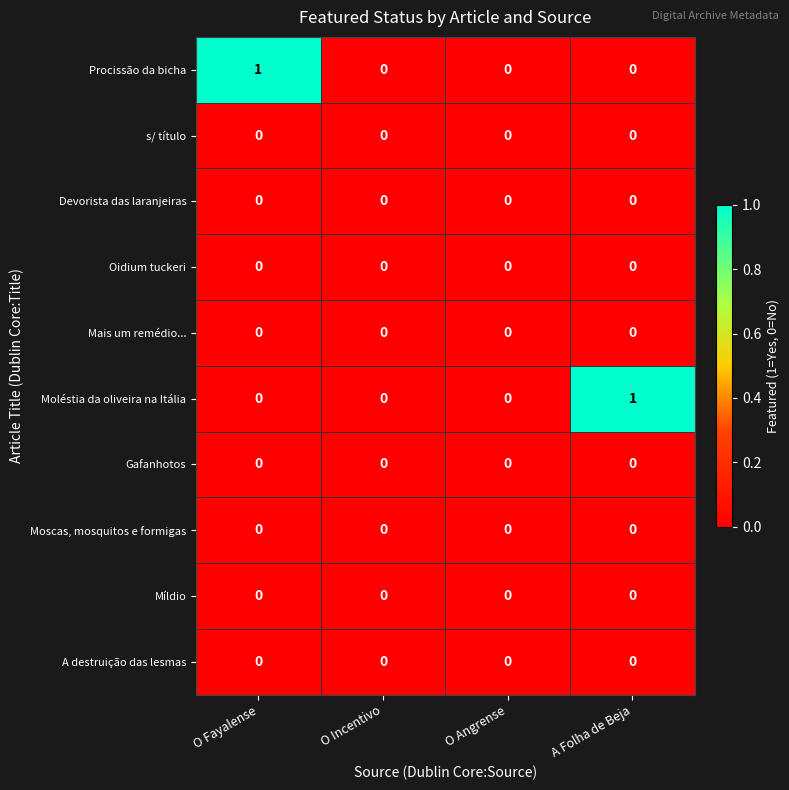

Between O Angrense and A Folha de Beja, which series saw the biggest shift?

Moléstia da oliveira na Itália